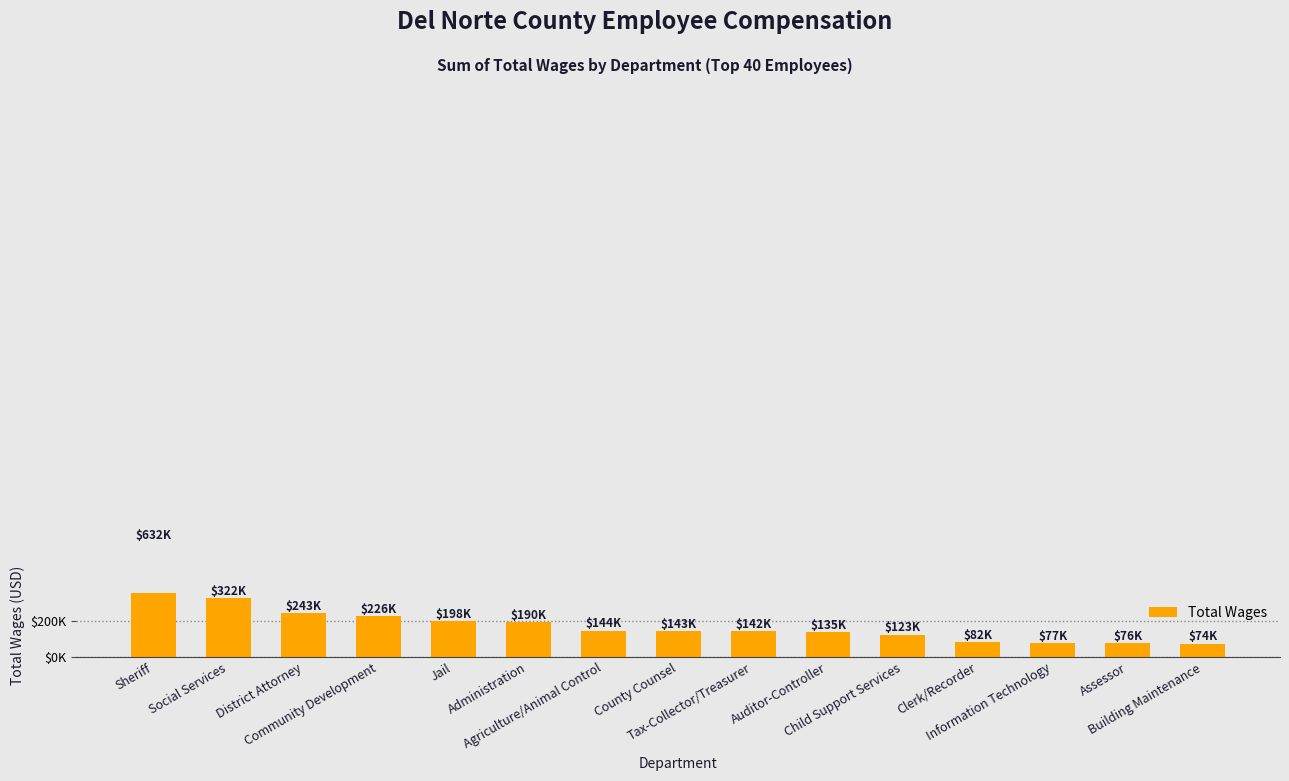

Reading left to right, extract all data points from this chart.

632203	321922	243092	225571	197970	190063	144403	143456	142049	135358	122813	82251	77027	75914	74097